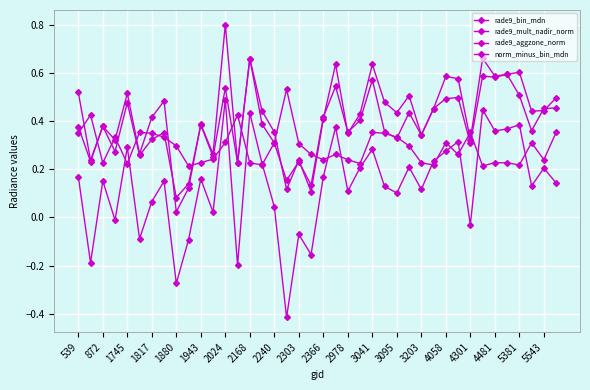

True or false: rade9_bin_mdn and rade9_aggzone_norm intersect in this chart.

True